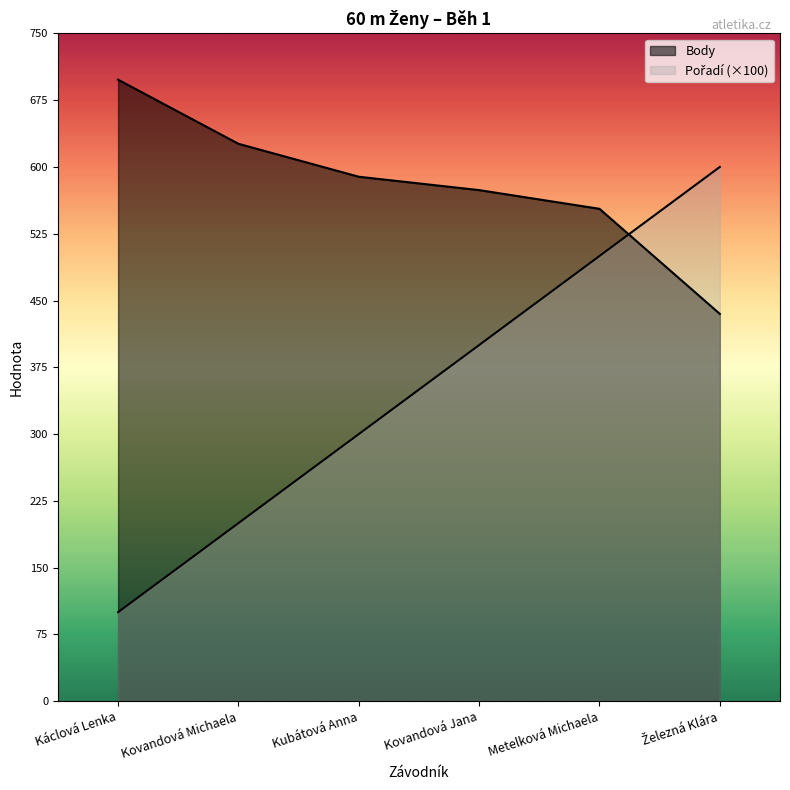

Which has a higher value, Železná Klára or Metelková Michaela?

Železná Klára